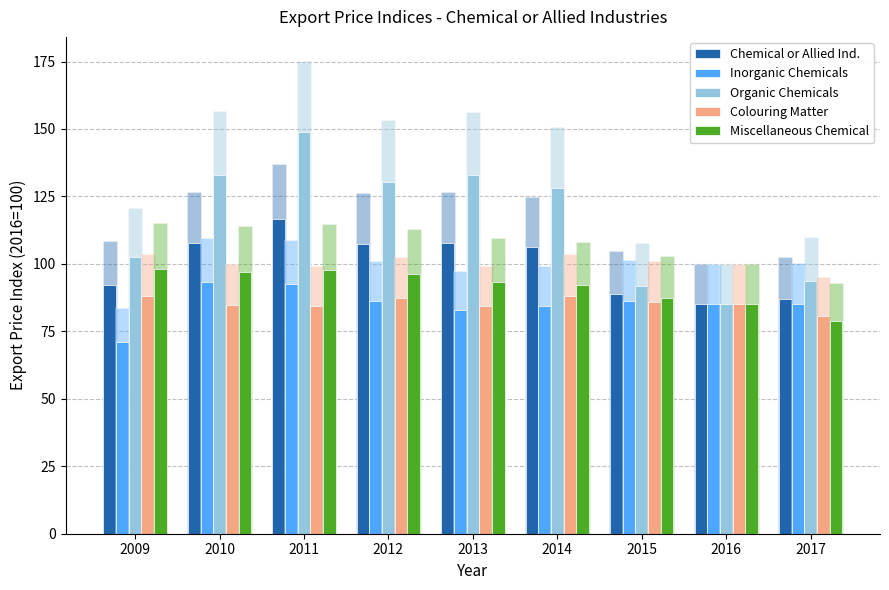

True or false: Chemical or Allied Ind. has a value of 135.1 at 2015.

False